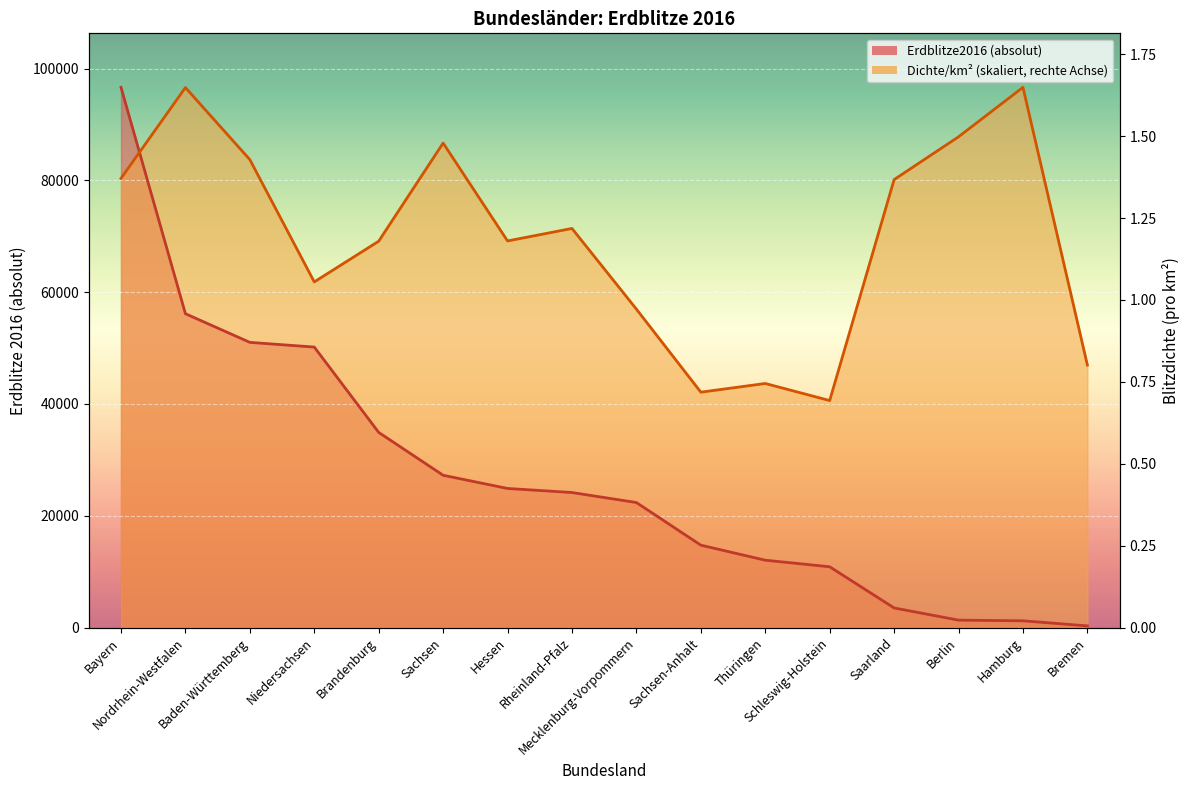

What is the label of the 12th point from the right?

Brandenburg